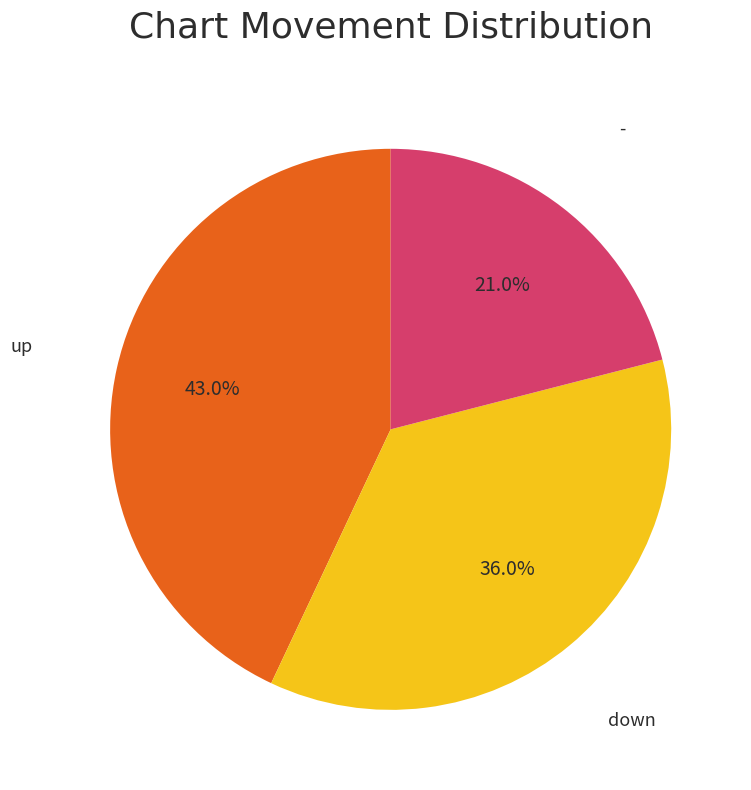

Does any single category account for the majority?

No